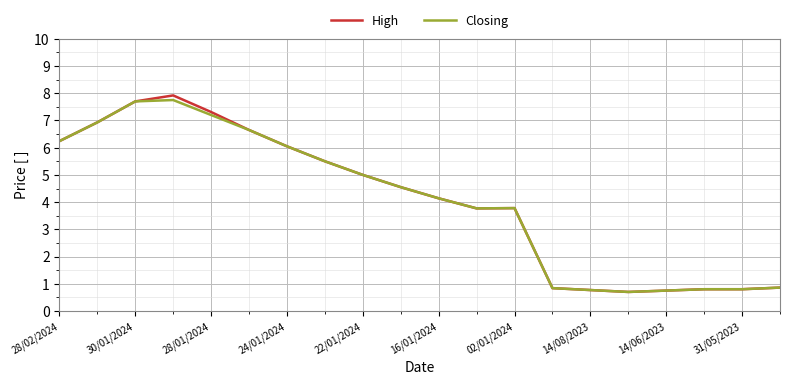

Which series has the largest range (max minus min)?

High